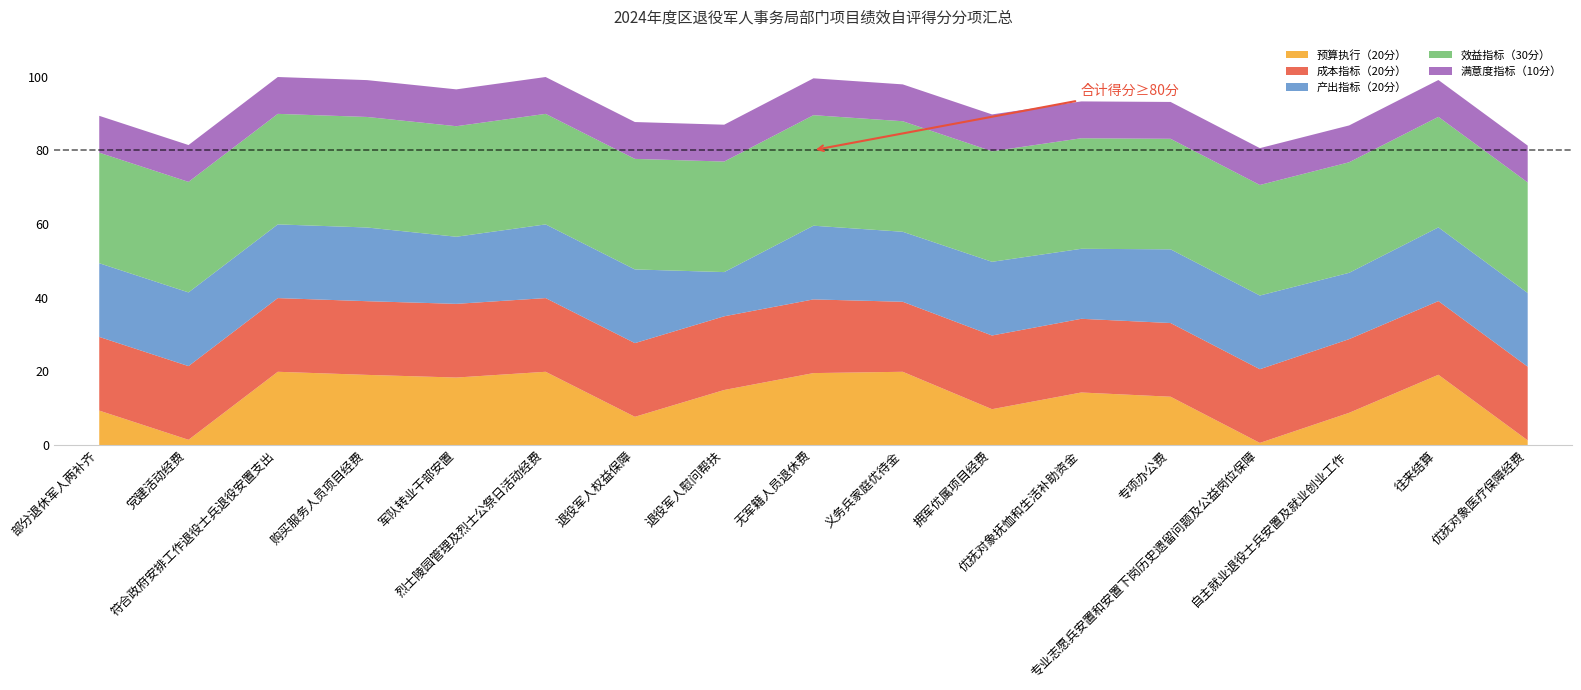

How many distinct data groups are displayed?

5